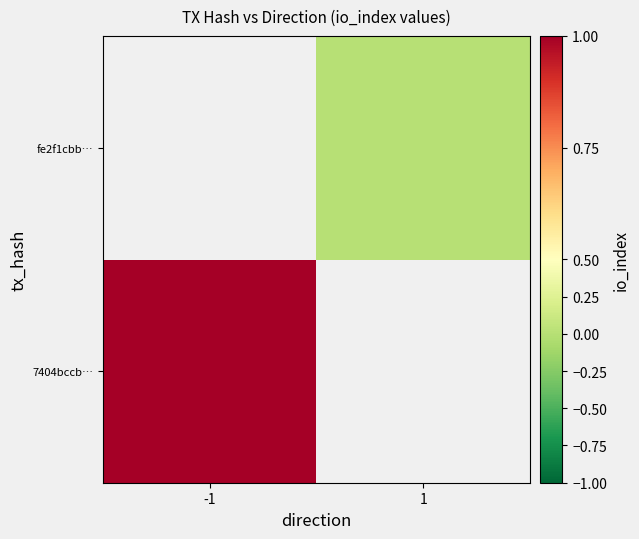

How many values in 7404bccb… are above zero?

1